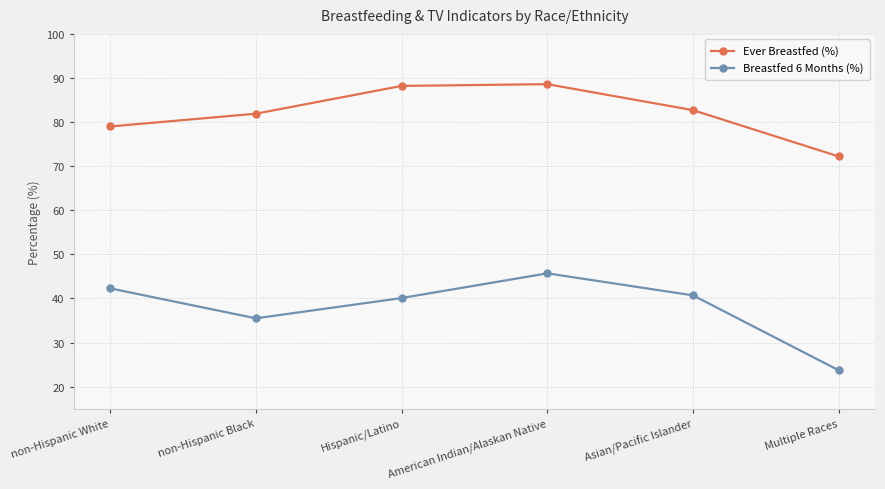

What is the highest value of the Ever Breastfed (%) series?

88.6